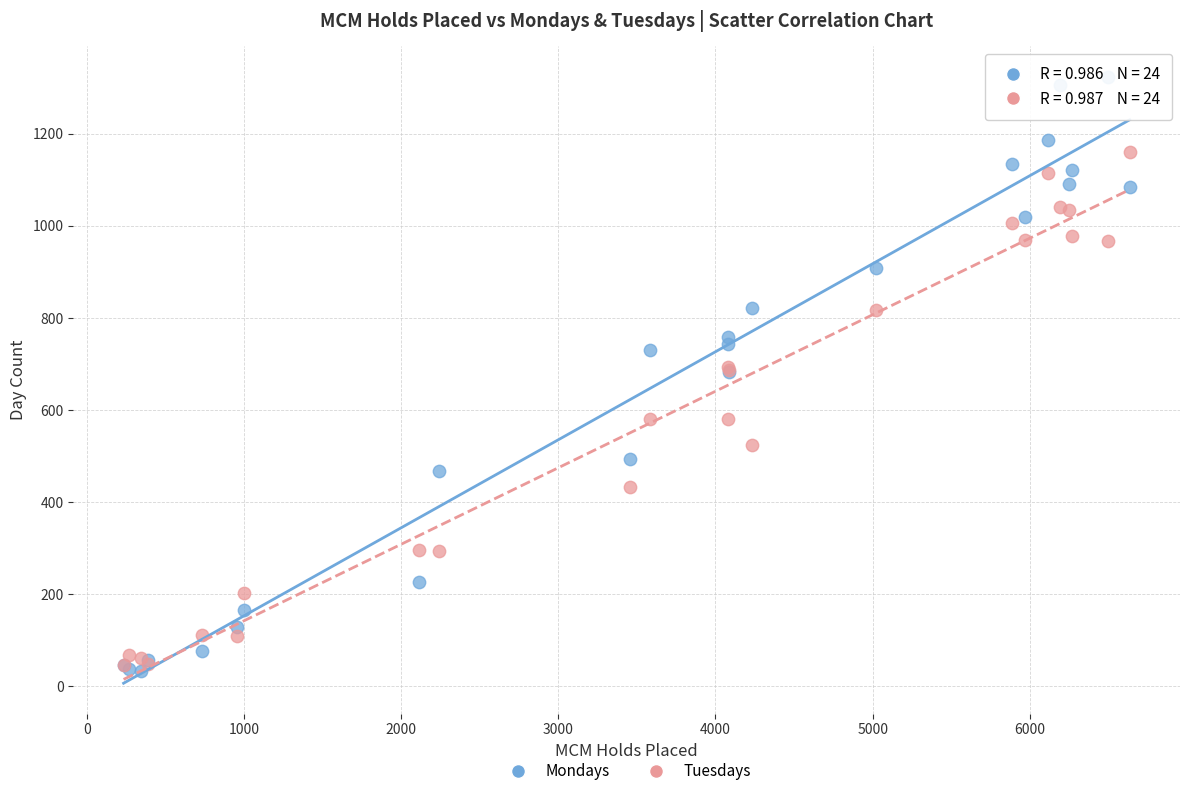

Which series reaches the maximum Y coordinate?

Mondays